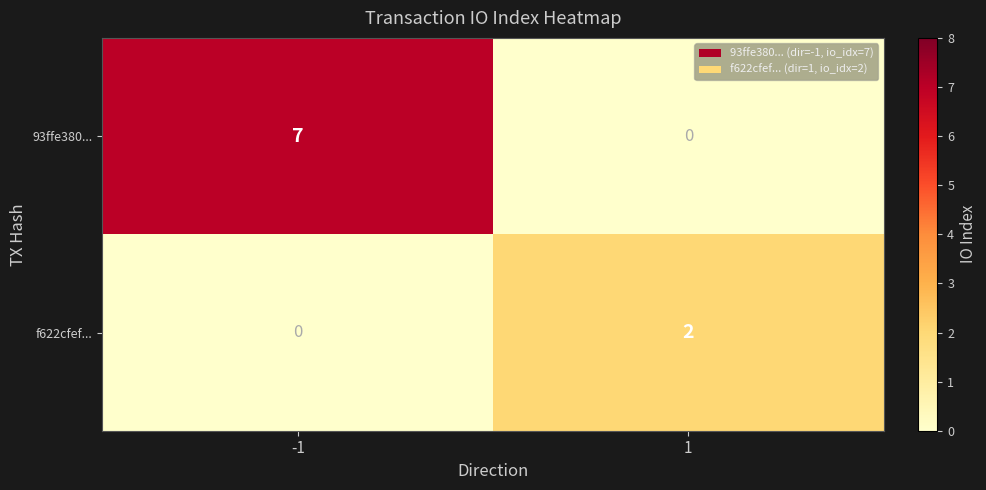

Reading left to right, list all the values displayed in this chart.

93ffe380...: 7	0
f622cfef...: 0	2